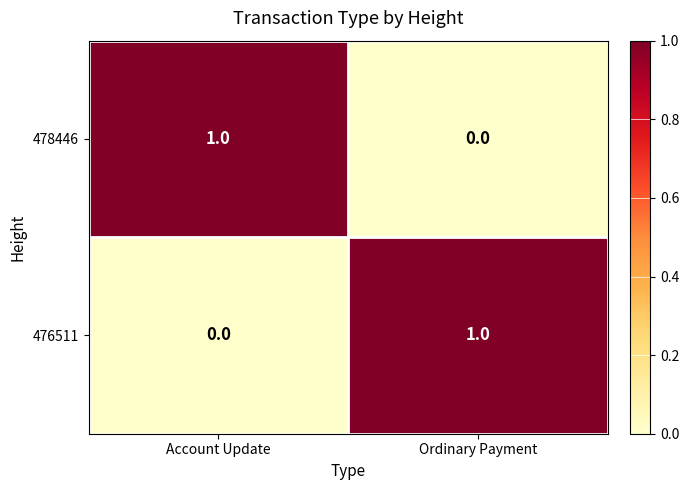

Is it true that 476511 equals 0 at Account Update?

True